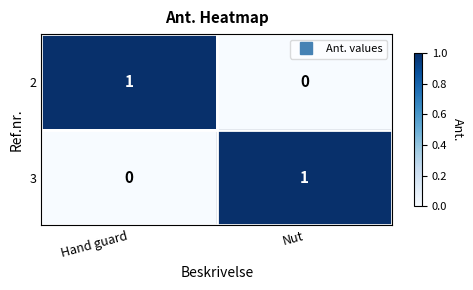

Rank the categories by 3 value from highest to lowest.

Nut, Hand guard